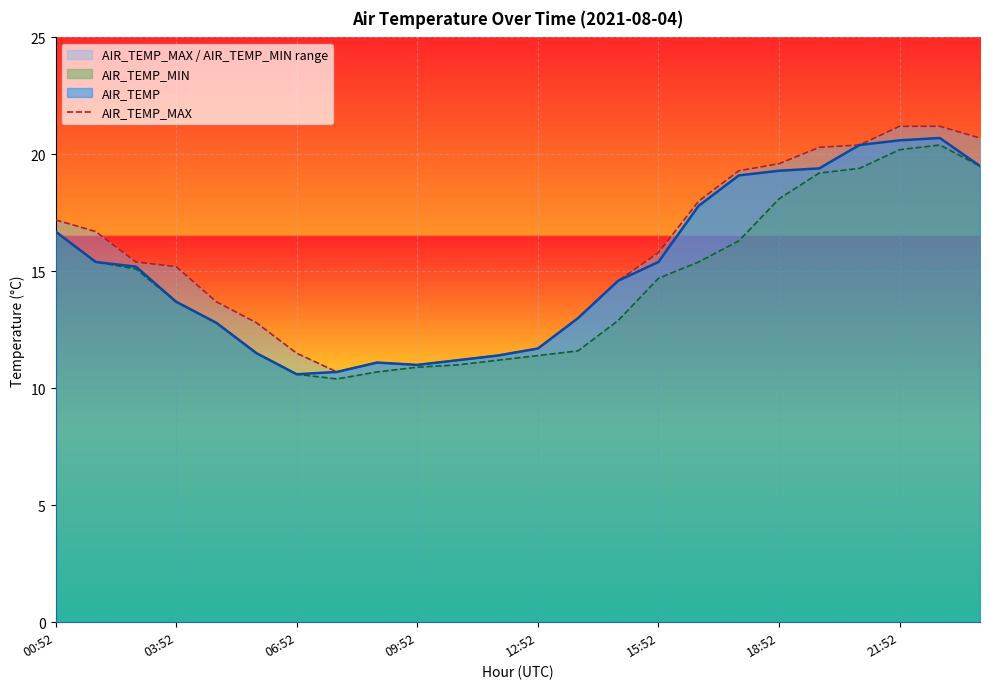

What is the lowest value of the AIR_TEMP series?

10.6